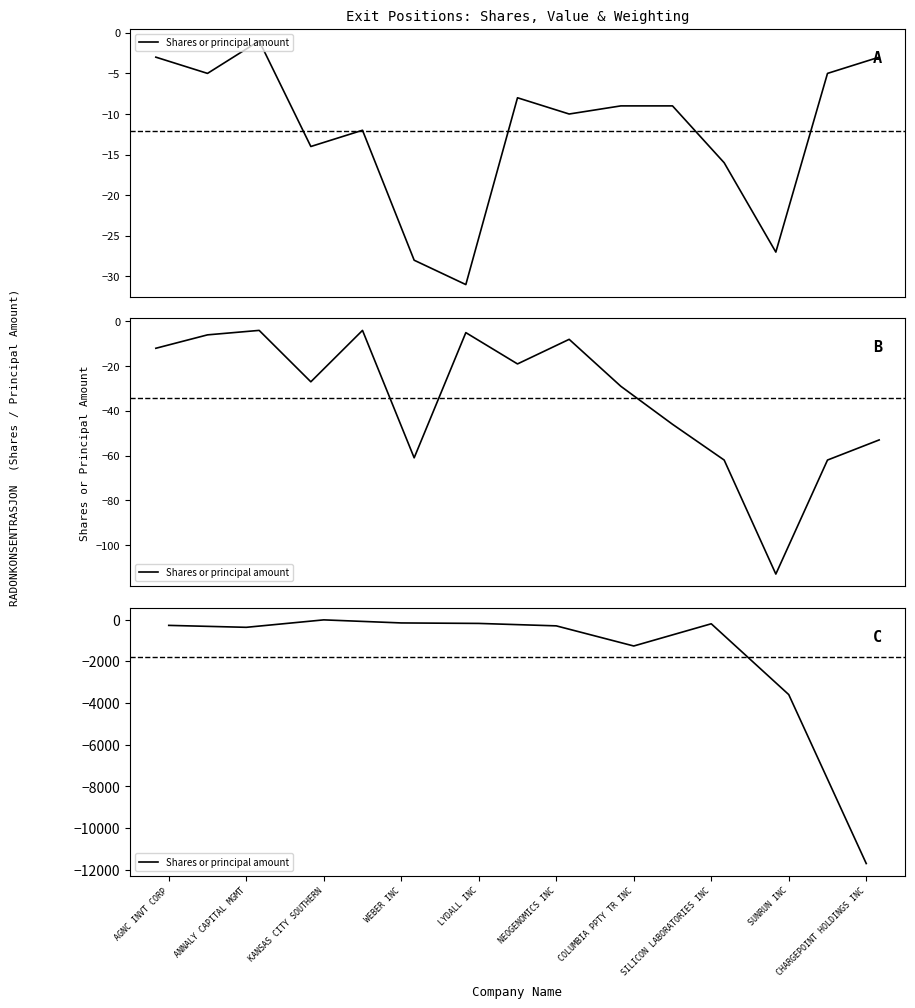

What is the value of the 1st point from the left?

-277